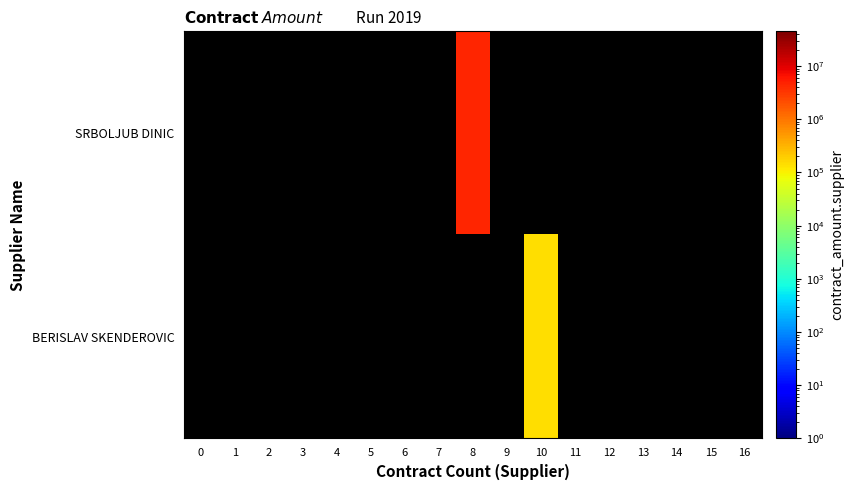

Rank the series by their average value, from highest to lowest.

SRBOLJUB DINIC, BERISLAV SKENDEROVIC